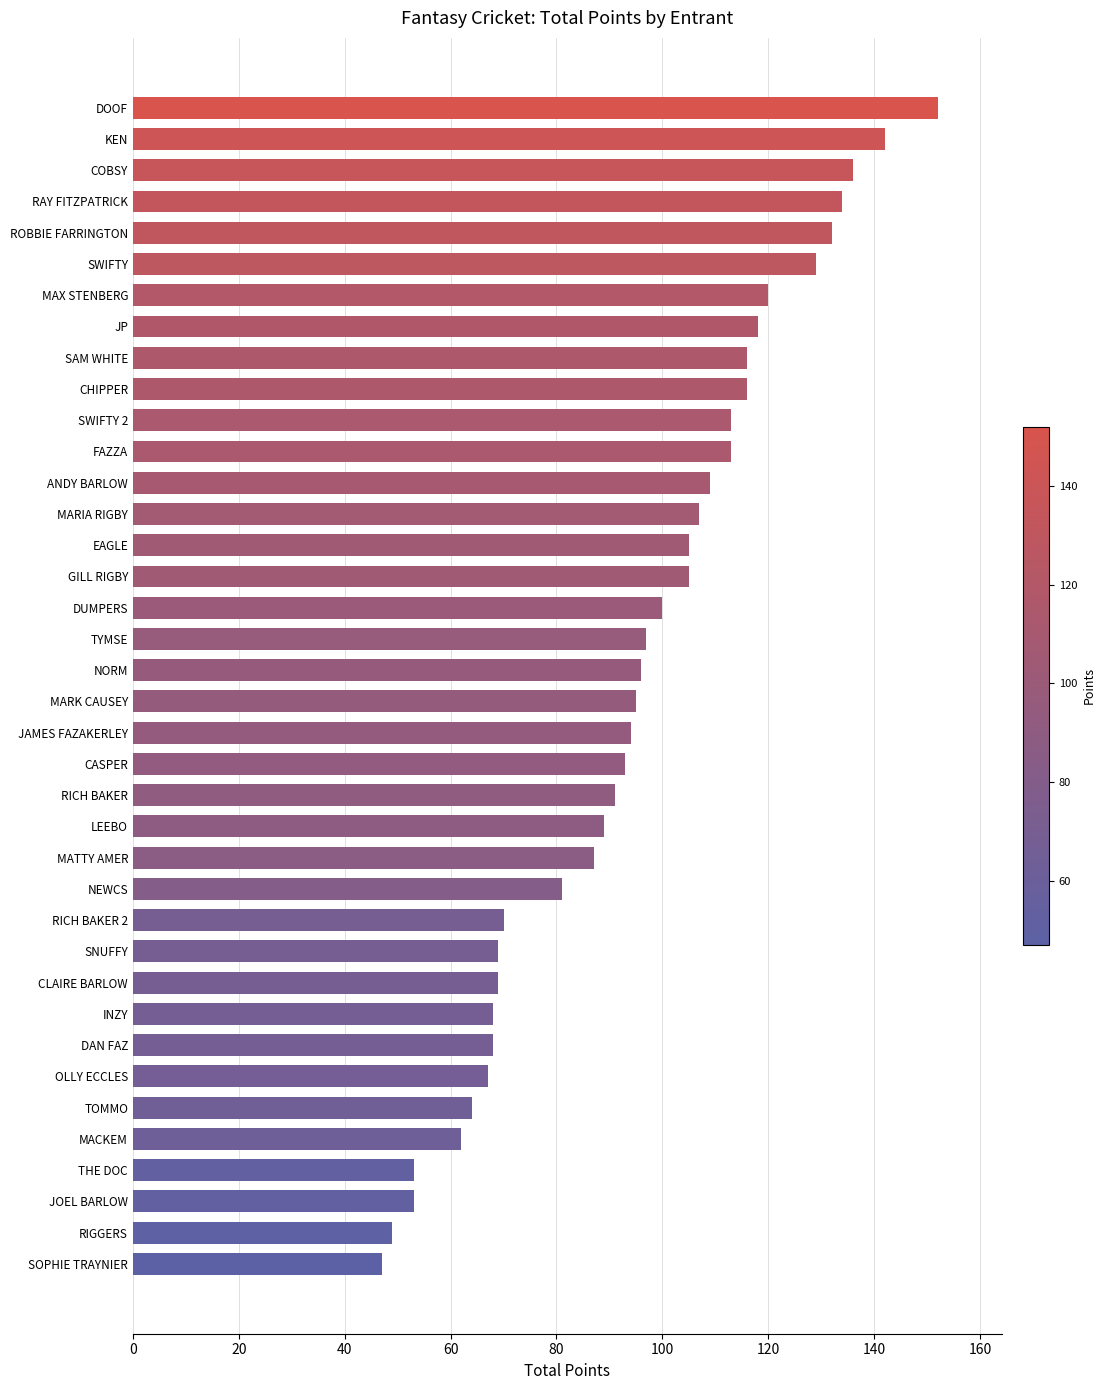

True or false: the data shows 91 at RICH BAKER.

True